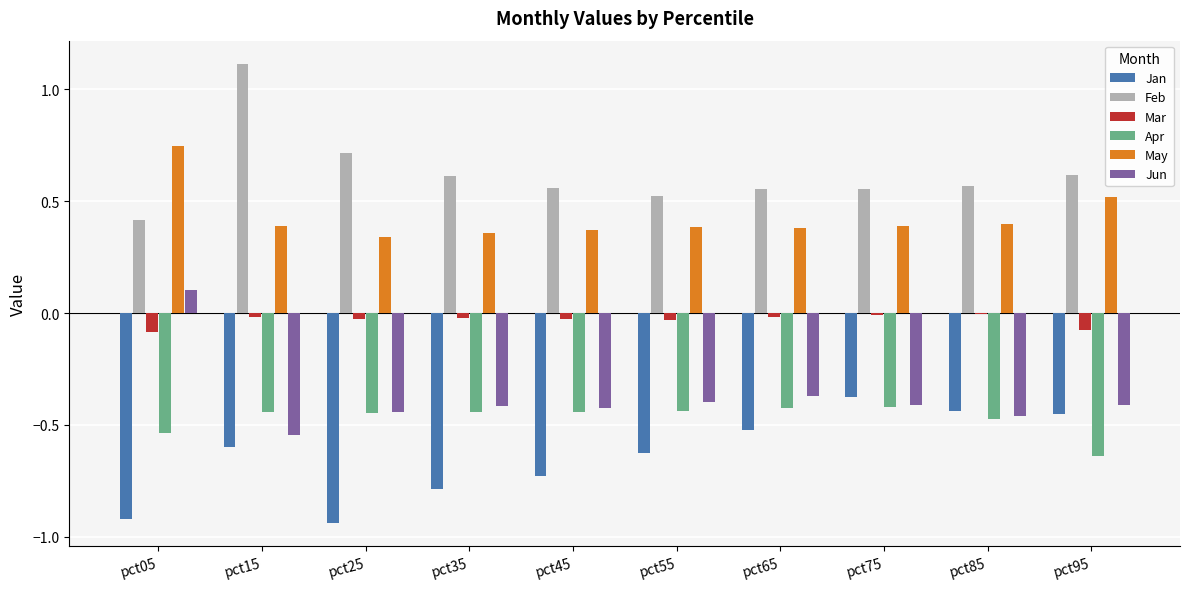

Which category has the highest value in the Jun series?

pct05